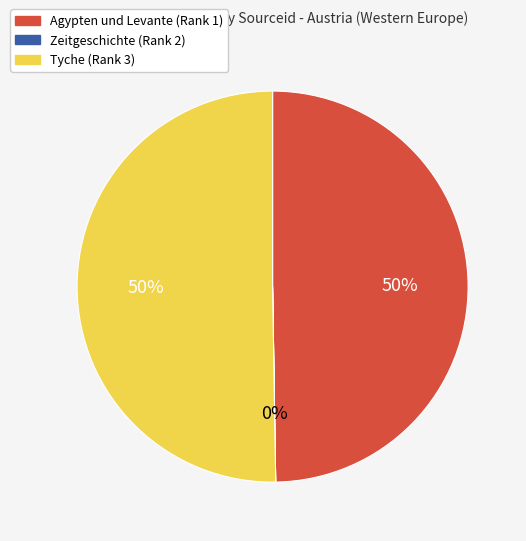

Is it true that Tyche (Rank 3) is 37% of the pie?

False